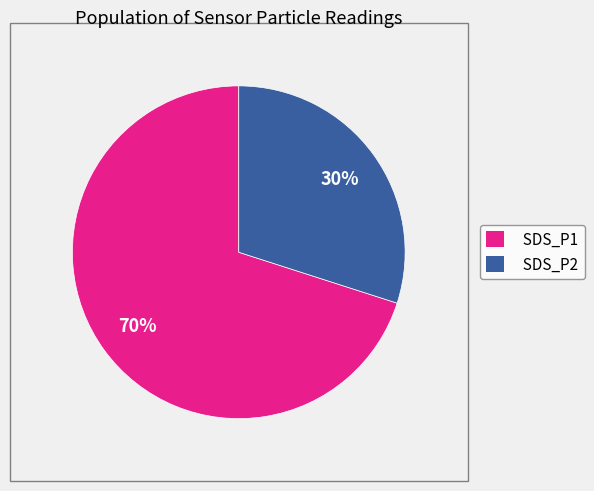

How many segments does this pie chart have?

2